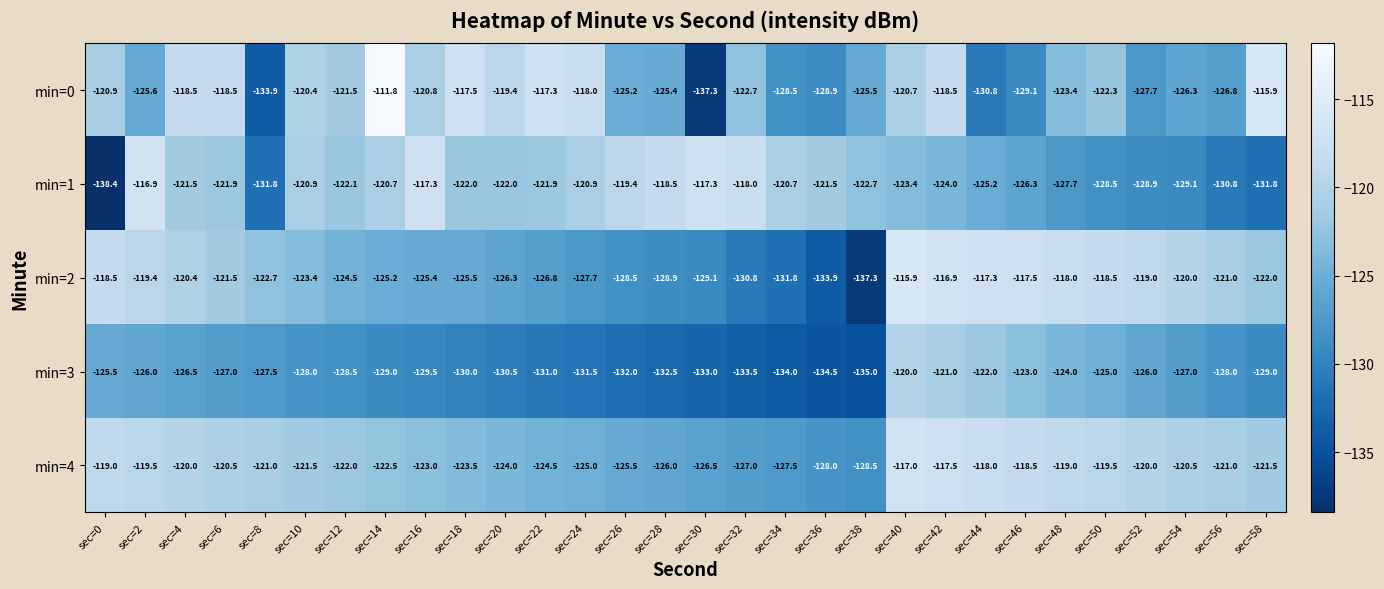

Where is min=4 nearest to the value -122?

sec=12